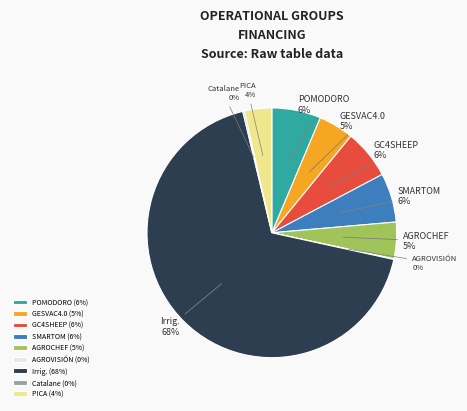

Does GESVAC4.0 account for over 50% of the chart?

No